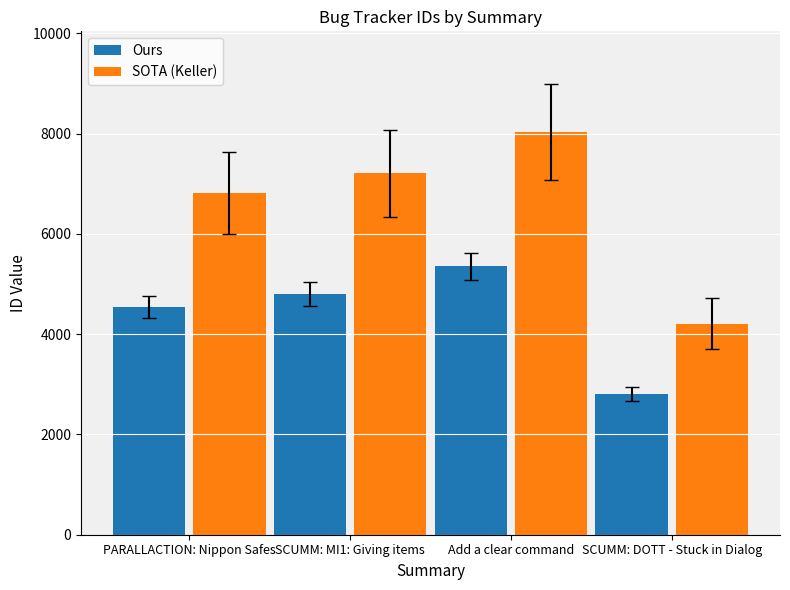

How many groups of bars are there?

4